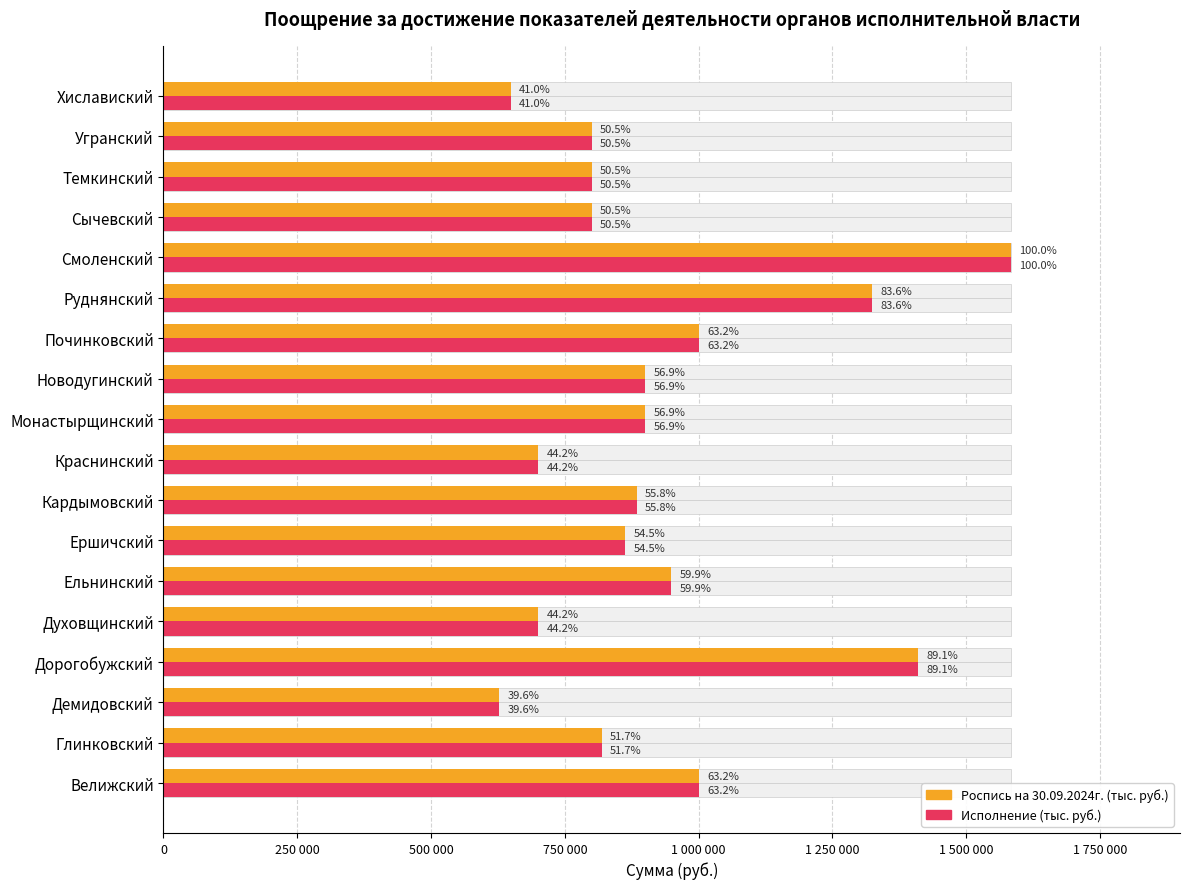

What value does the Роспись на 30.09.2024г. (тыс. руб.) series have at Хиславиский, to the nearest 100?

649000